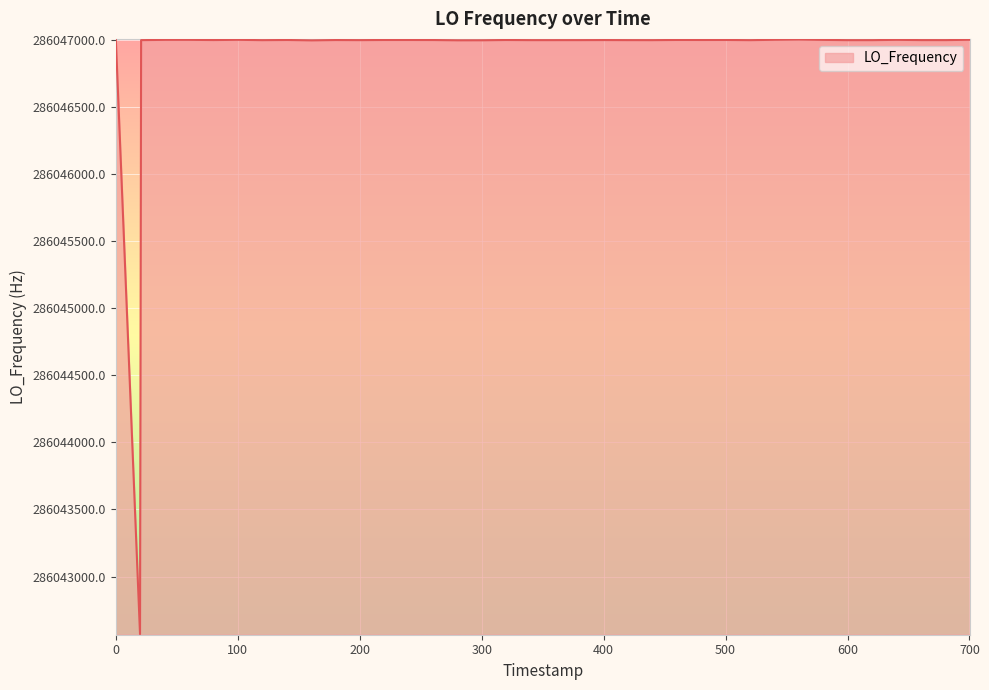

What is the greatest value displayed?

286047004.2